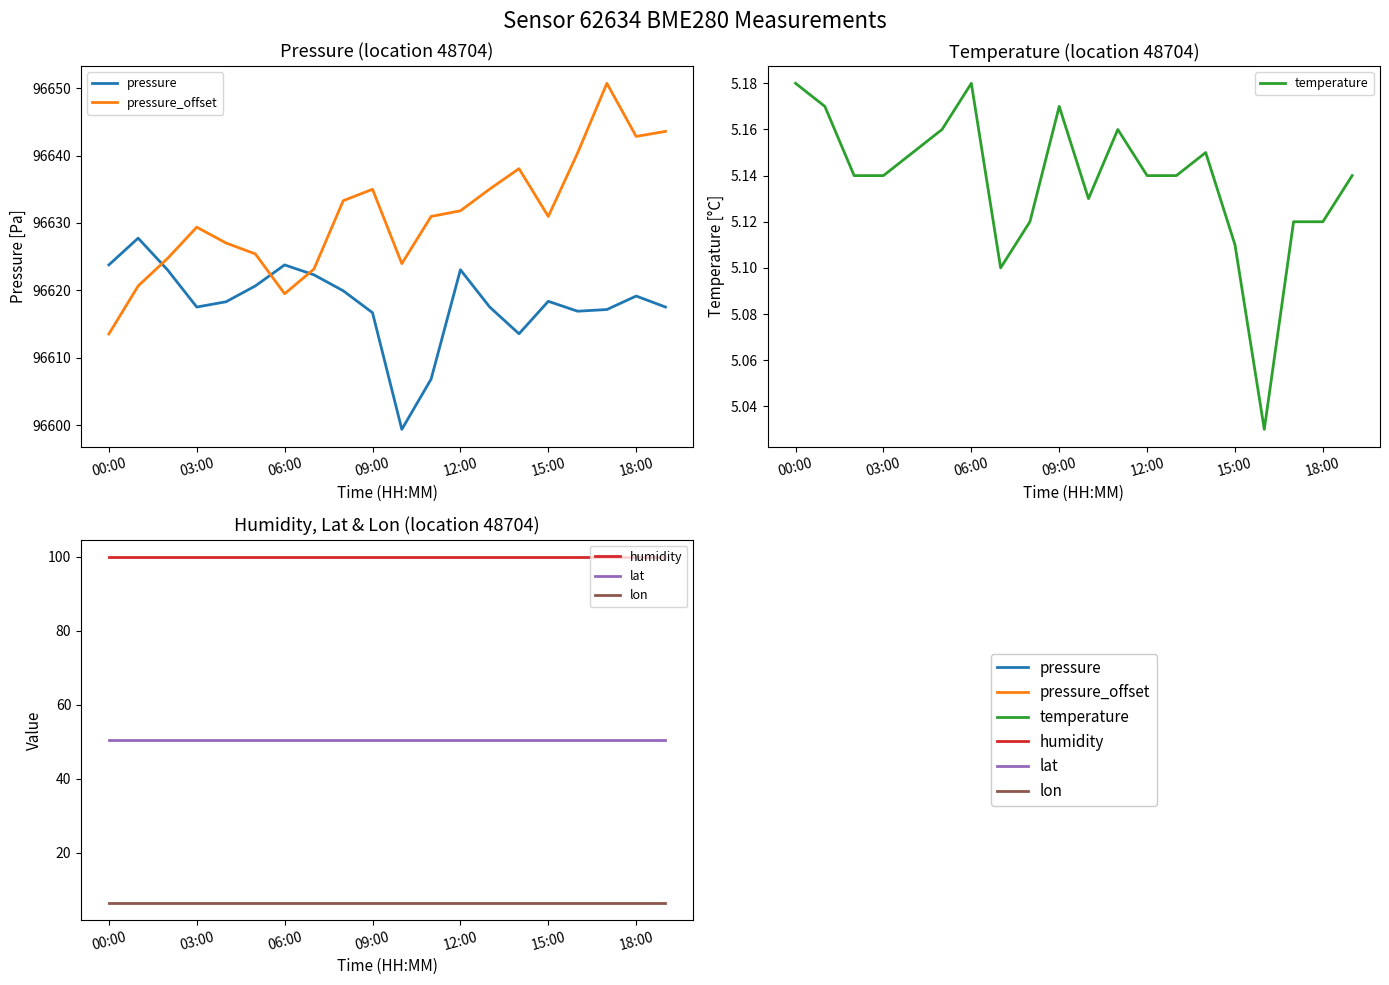

Reading left to right, extract all data points from this chart.

pressure: 96623.8	96627.8	96623.1	96617.5	96618.3	96620.7	96623.8	96622.3	96619.9	96616.7	96599.4	96606.8	96623.1	96617.5	96613.6	96618.4	96616.9	96617.2	96619.2	96617.5
pressure_offset: 96613.5	96620.7	96624.7	96629.4	96627.0	96625.4	96619.5	96623.2	96633.3	96635.0	96624.0	96631.0	96631.8	96635.0	96638.1	96631.0	96640.4	96650.7	96642.8	96643.6
temperature: 5.2	5.2	5.1	5.1	5.2	5.2	5.2	5.1	5.1	5.2	5.1	5.2	5.1	5.1	5.2	5.1	5.0	5.1	5.1	5.1
humidity: 100.0	100.0	100.0	100.0	100.0	100.0	100.0	100.0	100.0	100.0	100.0	100.0	100.0	100.0	100.0	100.0	100.0	100.0	100.0	100.0
lat: 50.5	50.5	50.5	50.5	50.5	50.5	50.5	50.5	50.5	50.5	50.5	50.5	50.5	50.5	50.5	50.5	50.5	50.5	50.5	50.5
lon: 6.4	6.4	6.4	6.4	6.4	6.4	6.4	6.4	6.4	6.4	6.4	6.4	6.4	6.4	6.4	6.4	6.4	6.4	6.4	6.4